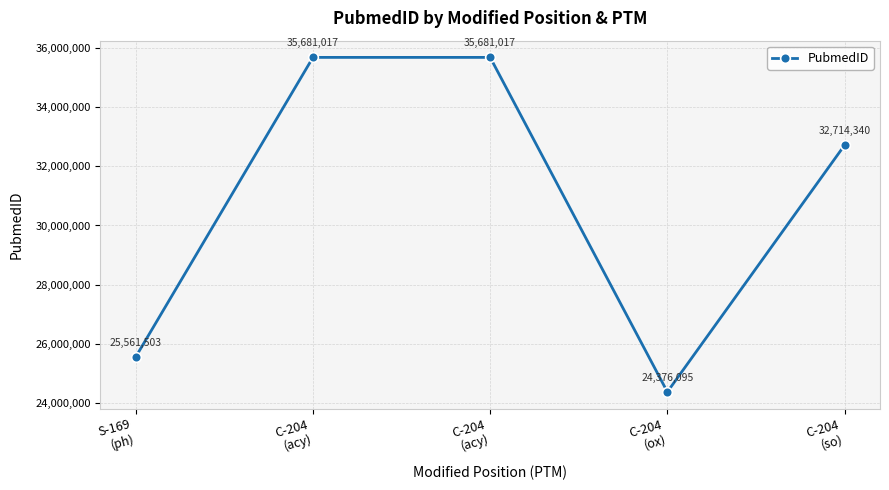

The value at C-204
(acy) is 35681017. True or false?

True